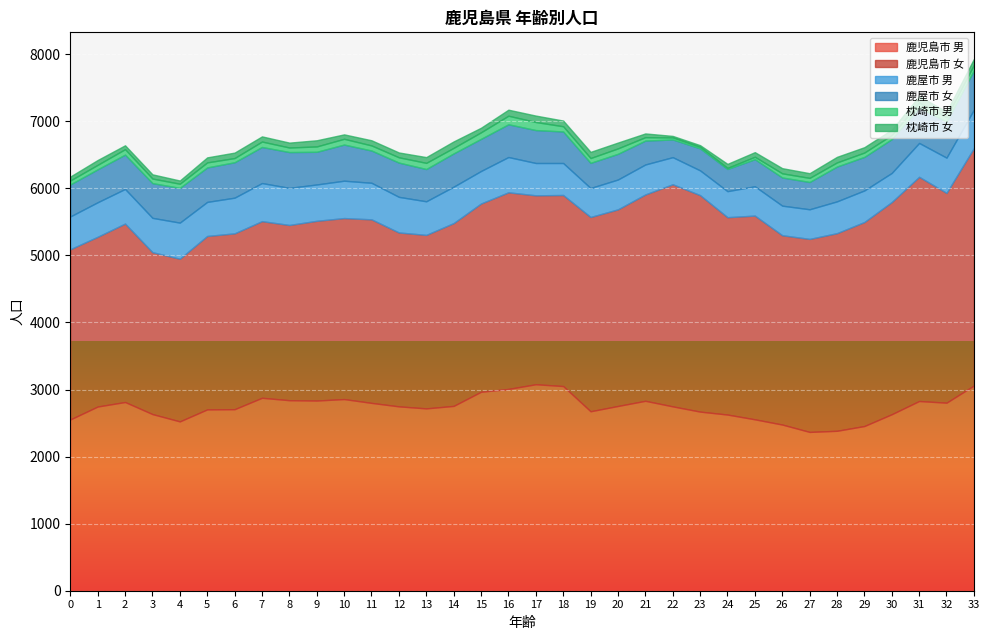

Reading left to right, transcribe all the data shown in this chart.

鹿児島市 男: 2554	2747	2814	2634	2525	2704	2707	2877	2841	2836	2858	2801	2749	2719	2756	2967	3009	3079	3052	2676	2755	2832	2749	2671	2627	2556	2478	2368	2385	2456	2632	2829	2804	3060
鹿児島市 女: 2538	2531	2661	2414	2426	2586	2622	2634	2613	2680	2699	2737	2593	2587	2726	2807	2932	2817	2849	2897	2932	3077	3312	3228	2943	3038	2823	2878	2947	3042	3164	3343	3128	3541
鹿屋市 男: 489	515	516	512	538	508	532	568	553	542	557	545	531	501	543	485	526	482	477	432	445	447	404	369	388	437	441	442	474	471	434	505	526	572
鹿屋市 女: 477	491	512	518	518	514	528	538	534	487	539	481	511	481	496	479	488	491	470	375	383	356	264	329	331	404	420	407	519	500	504	530	537	586
枕崎市 男: 59	67	81	68	62	75	63	81	68	80	86	76	79	92	83	98	128	120	78	72	81	51	30	22	16	36	62	61	62	65	61	74	66	83
枕崎市 女: 59	72	58	63	48	75	81	77	73	92	66	77	72	86	96	68	90	96	85	92	87	56	23	25	60	69	77	70	83	80	80	96	82	88